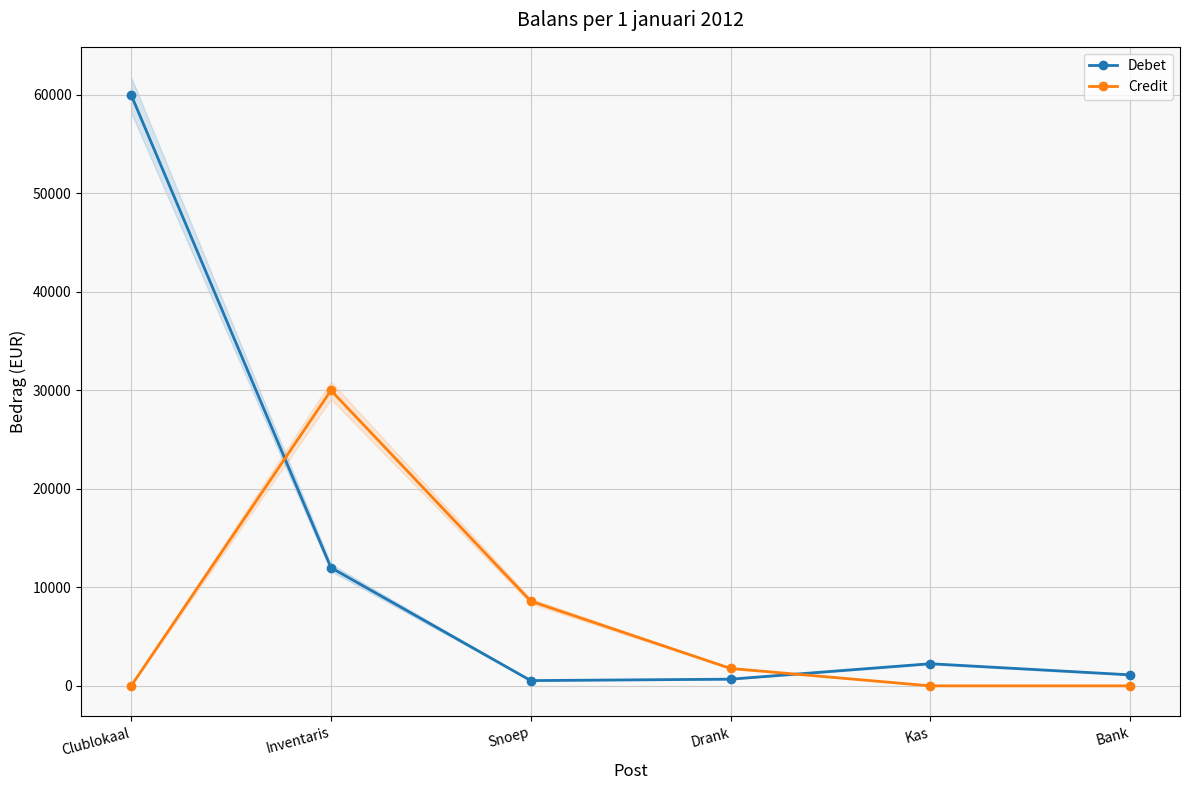

True or false: Debet and Credit cross at least once.

True